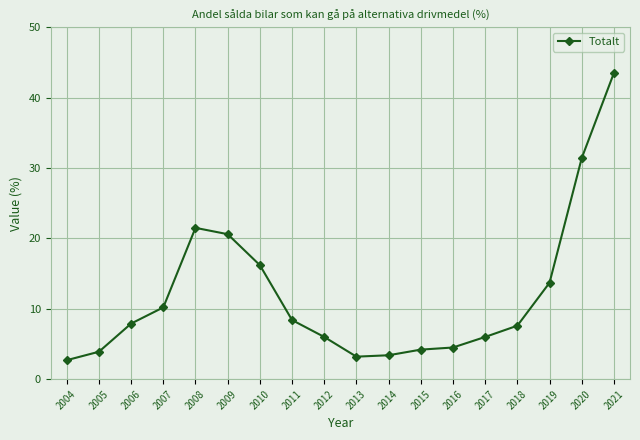

Which category has the lowest value across all series?

2004